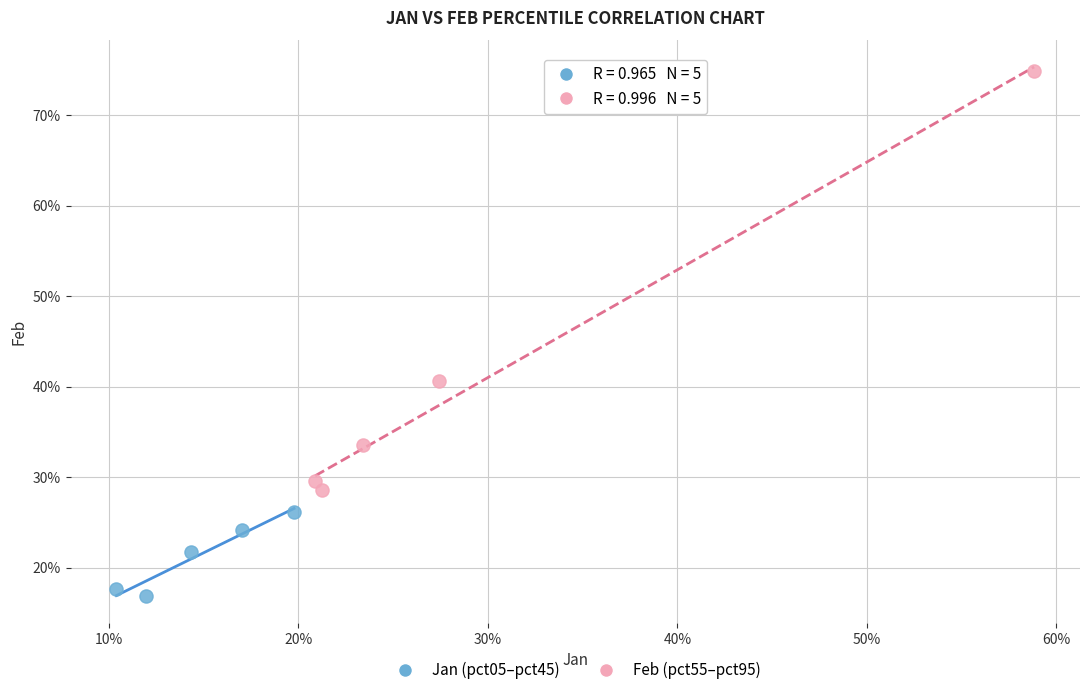

Which series contains the highest Y value?

Feb (pct55–pct95)